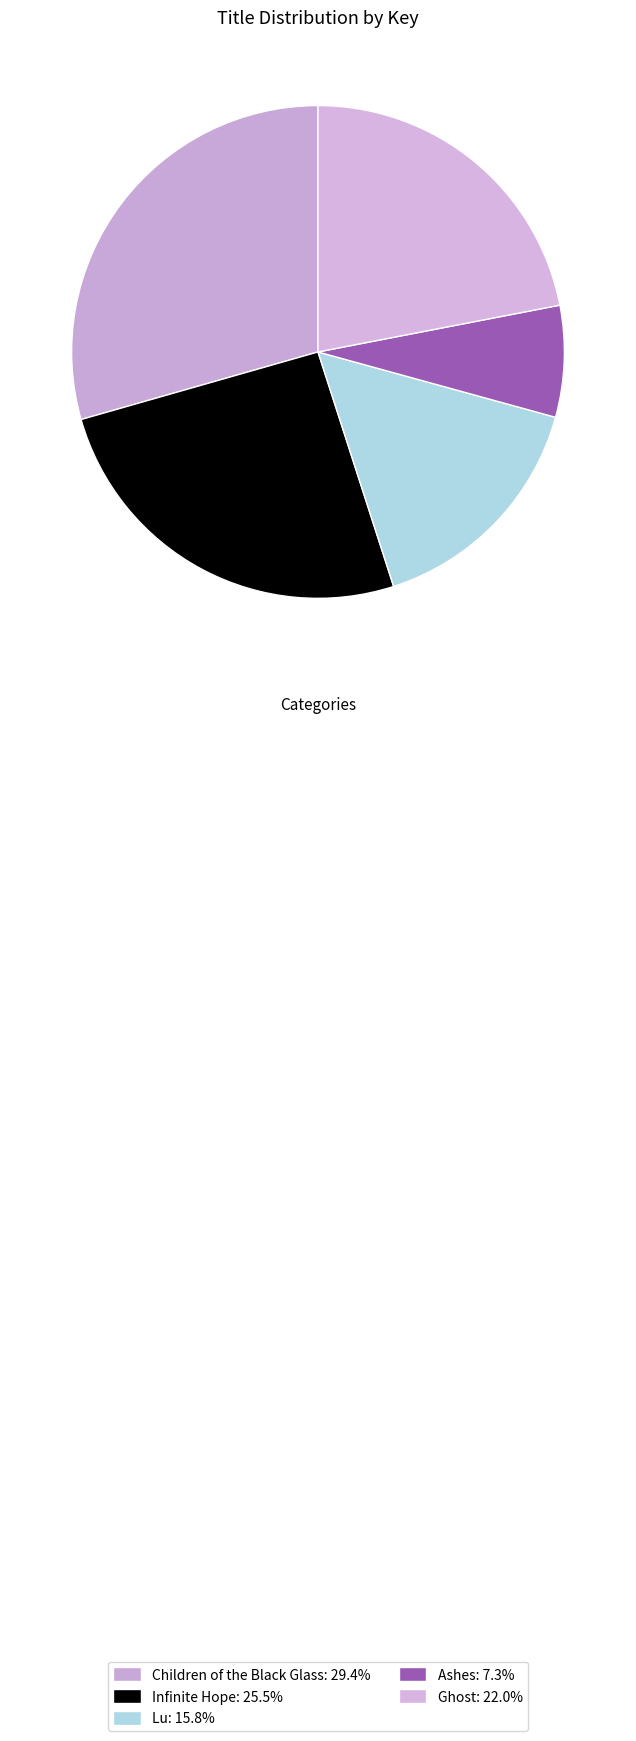

Count the number of slices in the pie.

5